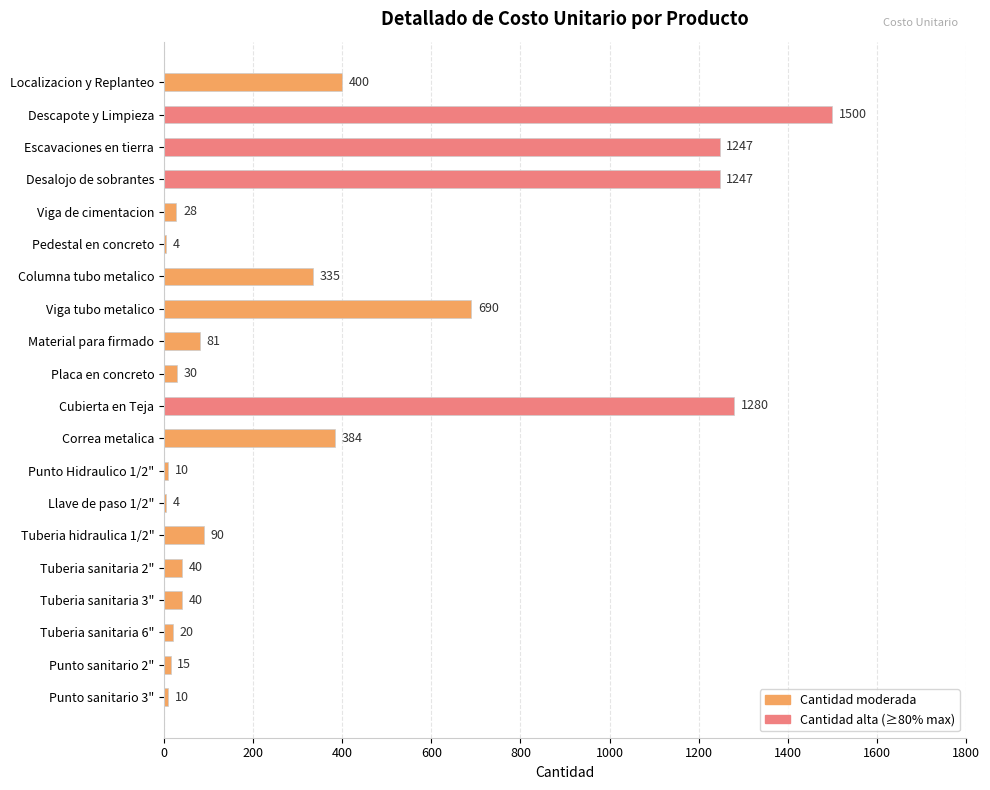

What is the greatest value displayed?

1500